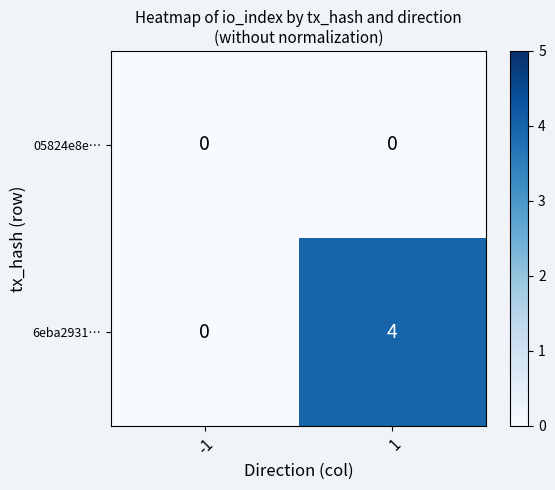

What is the highest value of the 6eba2931… series?

4